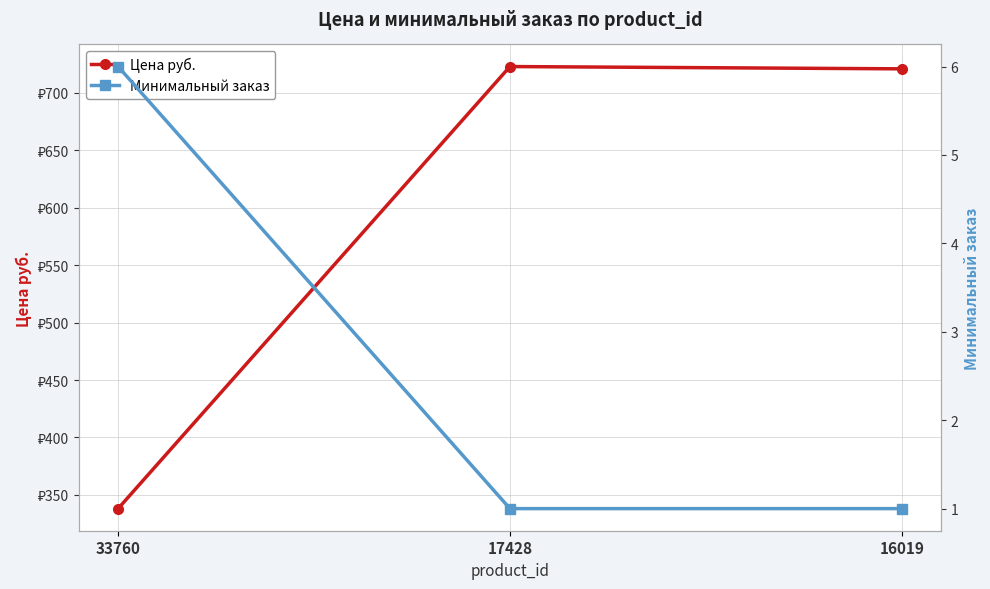

Where is Цена руб. nearest to the value 530?

16019